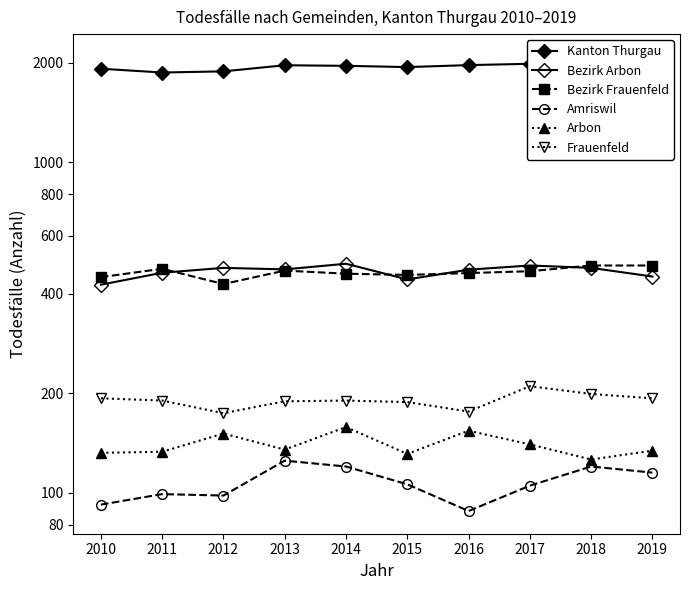

What is the average value of the Bezirk Frauenfeld series?

464